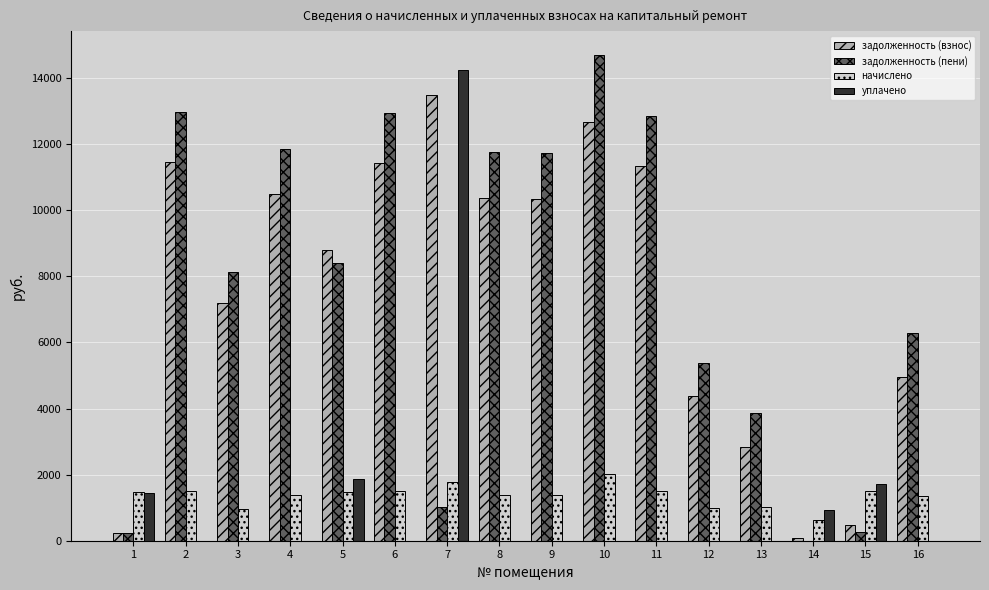

What is the total value across all series at 1?

3402.9